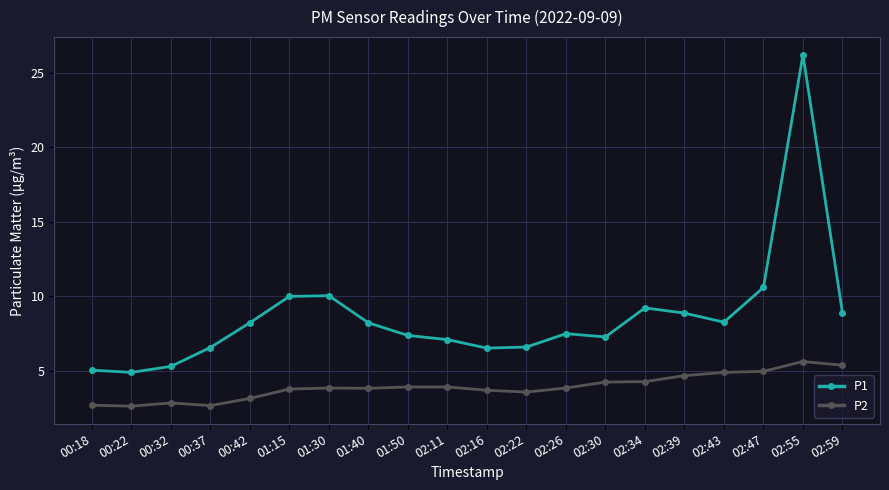

What is the lowest value of the P2 series?

2.6